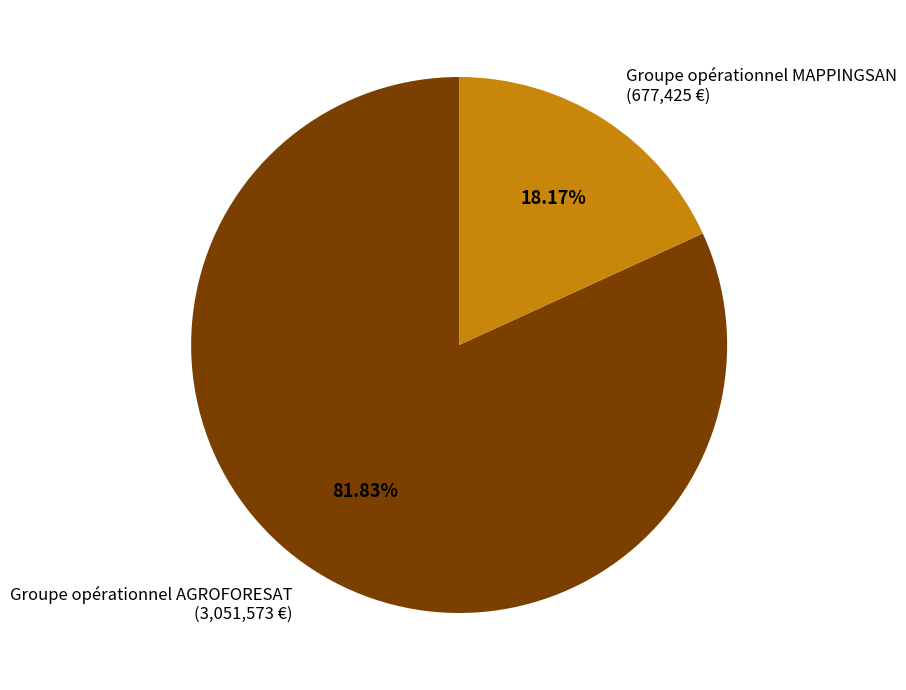

Is Groupe opérationnel MAPPINGSAN the majority of the pie?

No